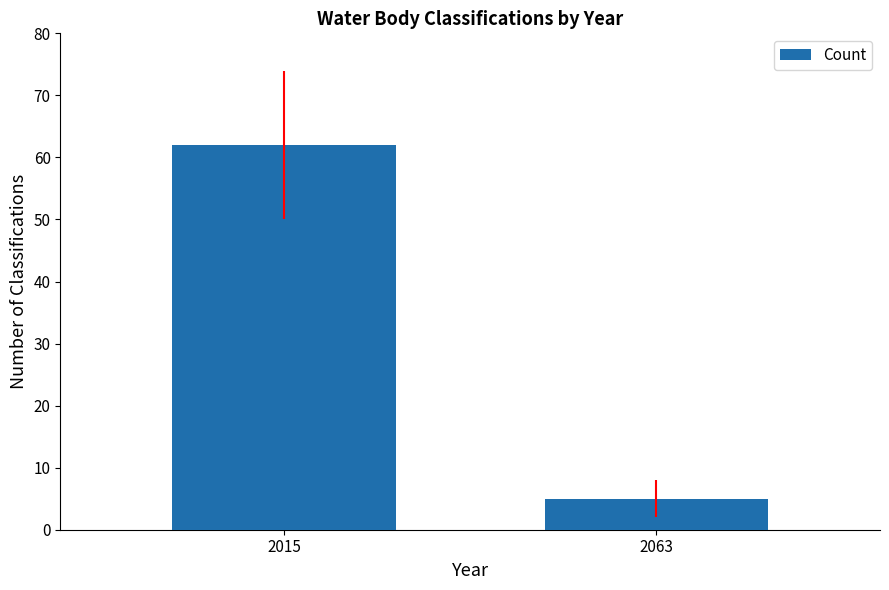

Reading right to left, extract all data points from this chart.

5	62